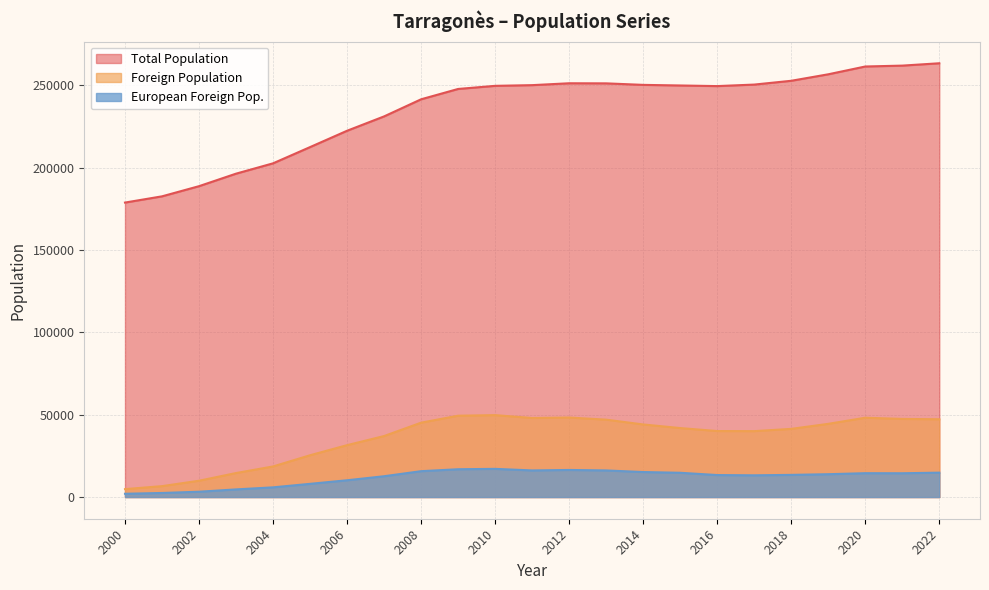

At which category does Foreign Population reach its first local valley?

2011